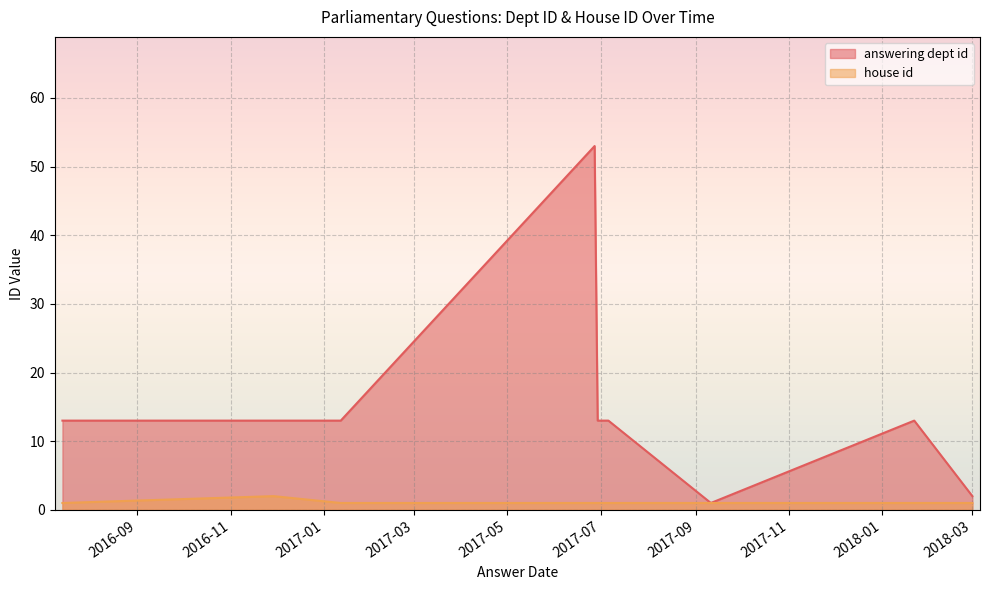

The value of house id at 2017-01-12 is 2. True or false?

False